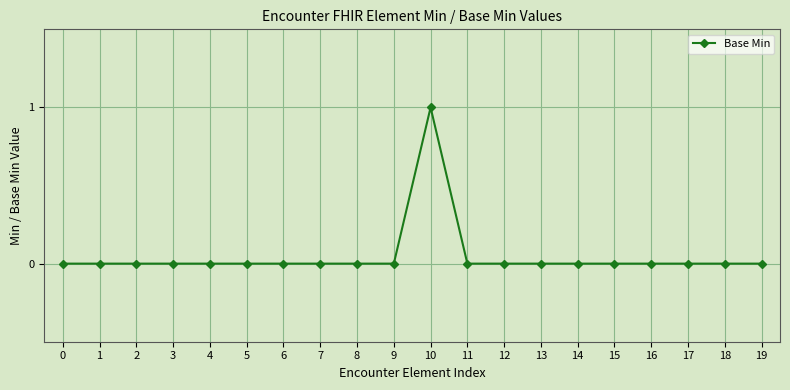

True or false: the data shows 0 at 6.

True